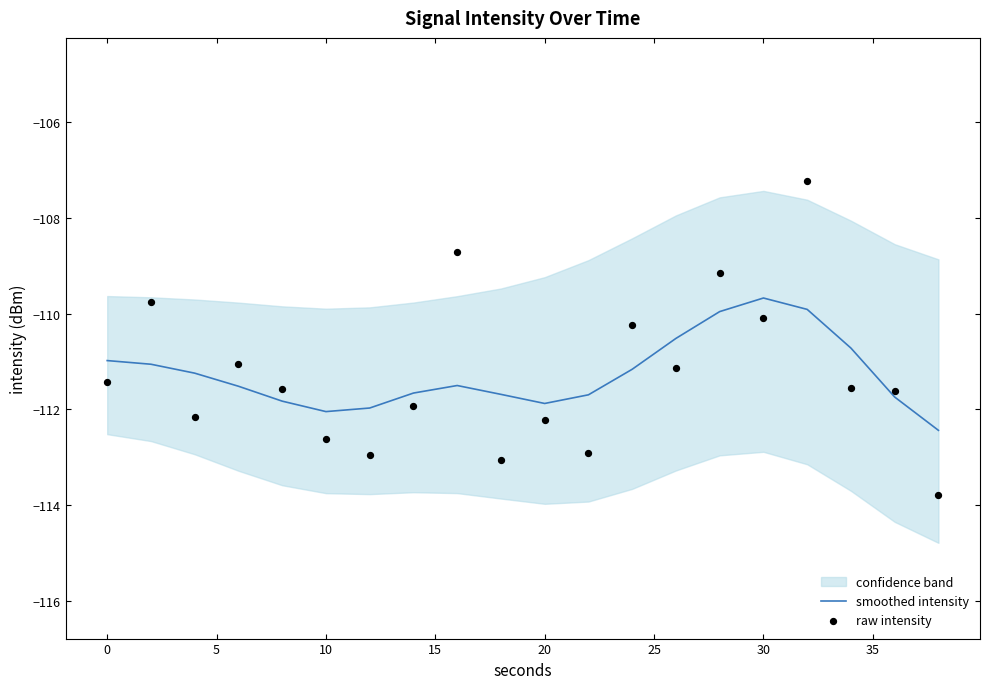

Which series has the widest spread of Y values?

raw intensity